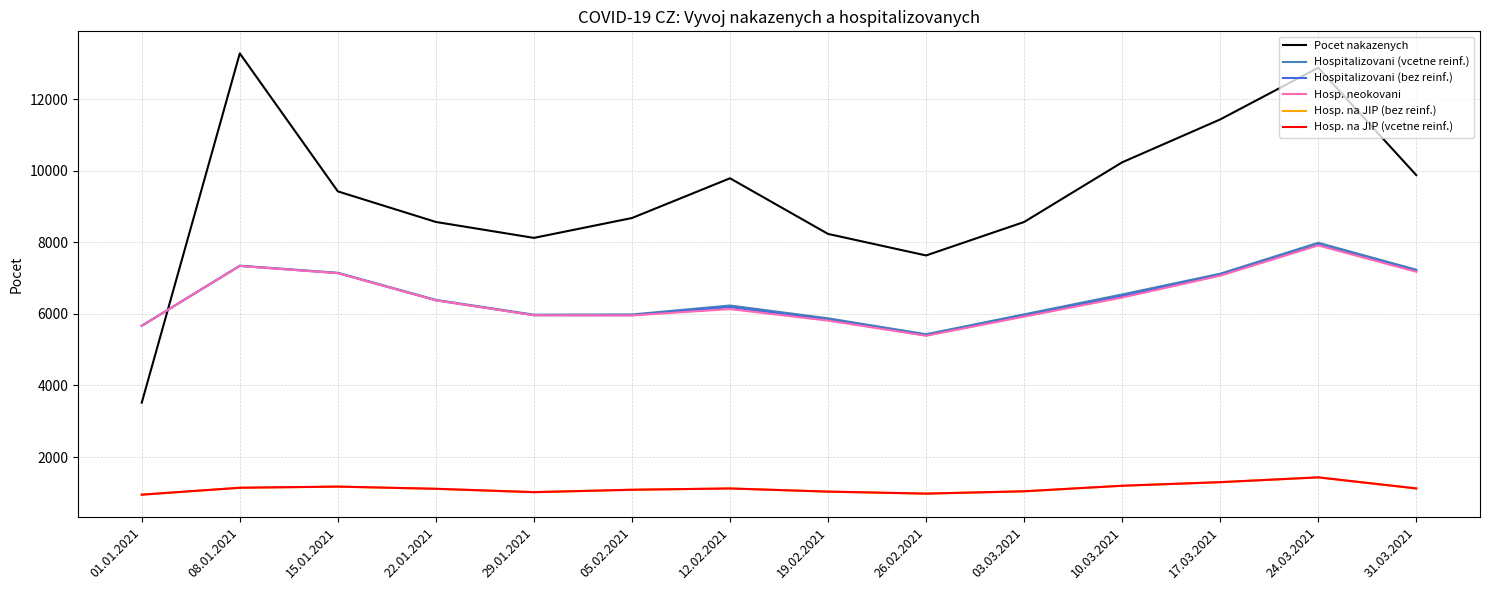

What is the spread (max minus min) of values at 26.02.2021?

6654